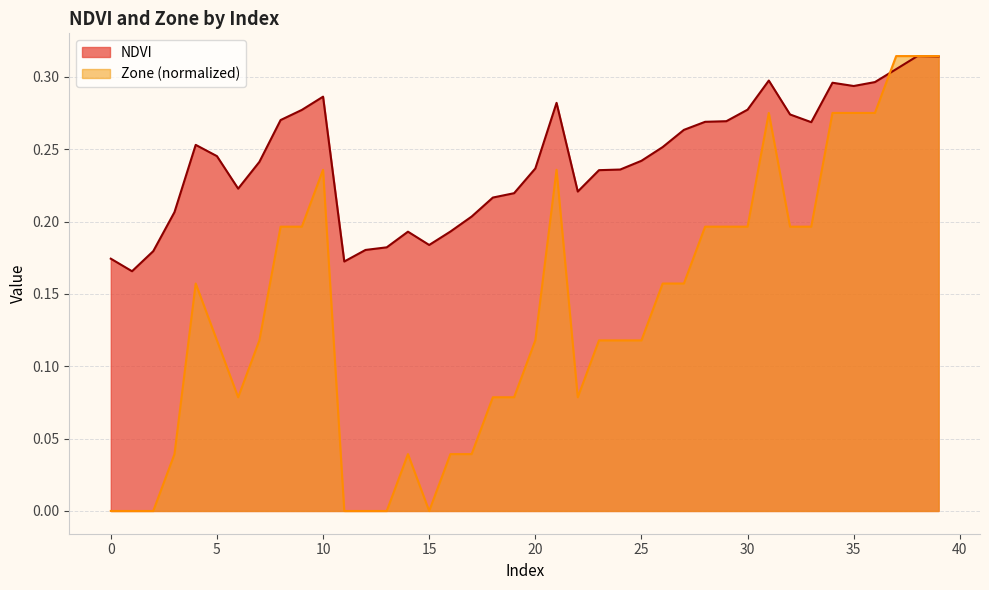

Rank the series by their maximum value, from lowest to highest.

NDVI, Zone